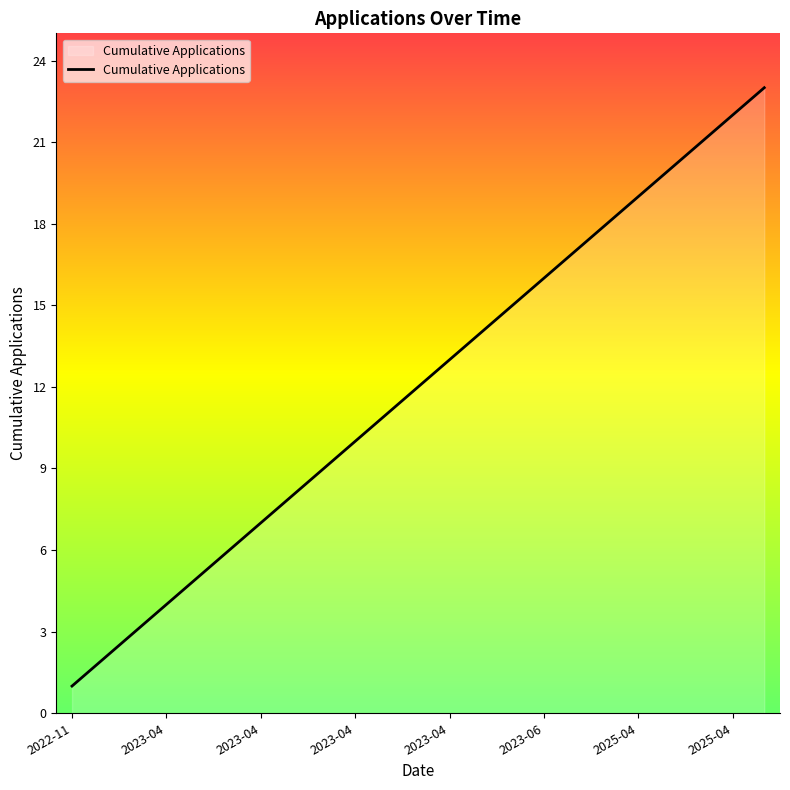

What is the difference between the maximum and minimum values?

22